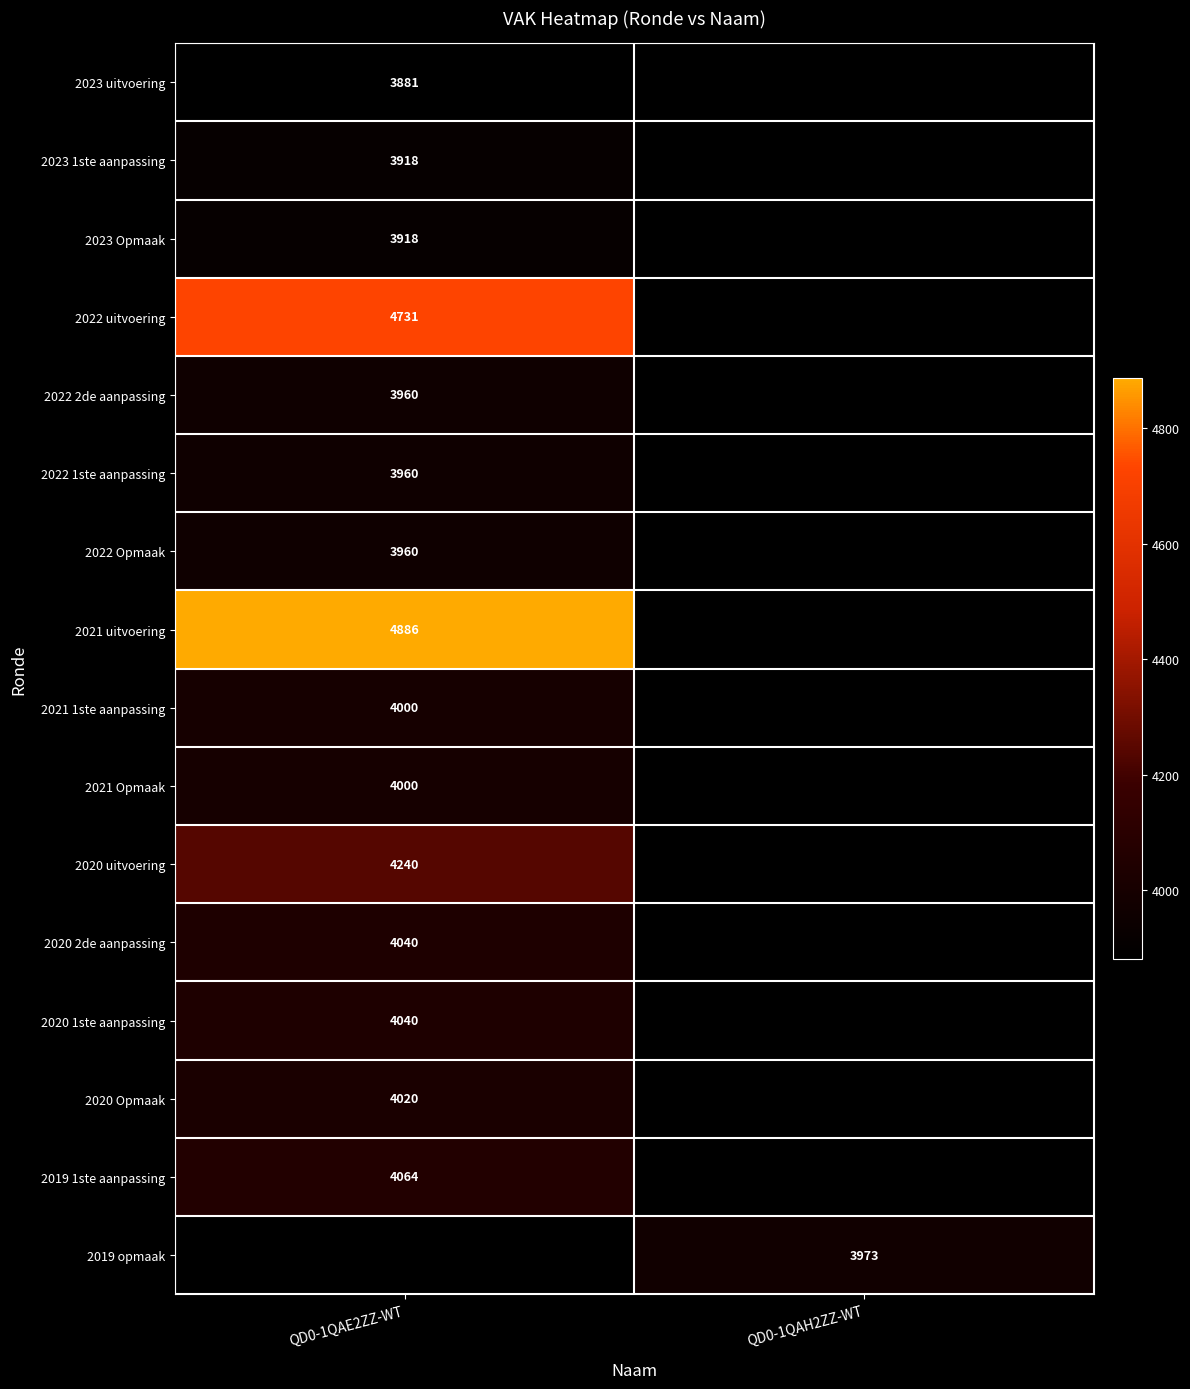

What is the spread (max minus min) of values at QD0-1QAE2ZZ-WT?

1005.0